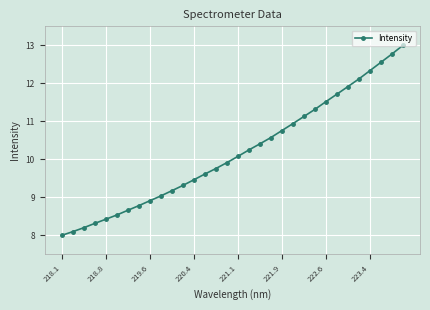

Reading left to right, extract all data points from this chart.

8.0	8.1	8.2	8.3	8.4	8.5	8.7	8.8	8.9	9.0	9.2	9.3	9.5	9.6	9.8	9.9	10.1	10.2	10.4	10.6	10.8	10.9	11.1	11.3	11.5	11.7	11.9	12.1	12.3	12.6	12.8	13.0